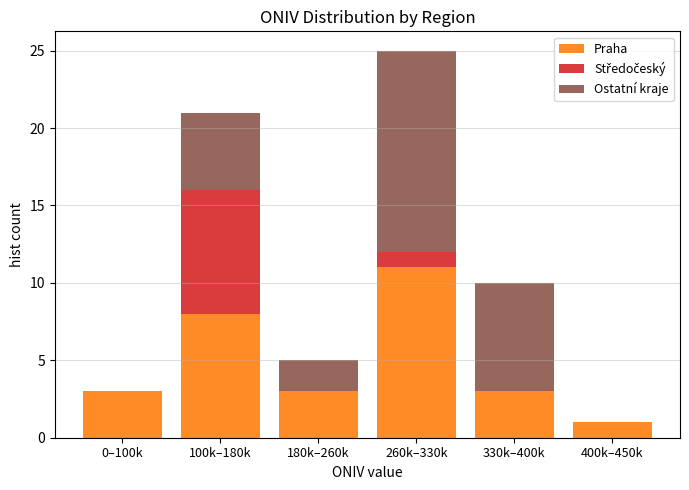

Reading left to right, transcribe the values for Praha.

0–100k=3	100k–180k=8	180k–260k=3	260k–330k=11	330k–400k=3	400k–450k=1